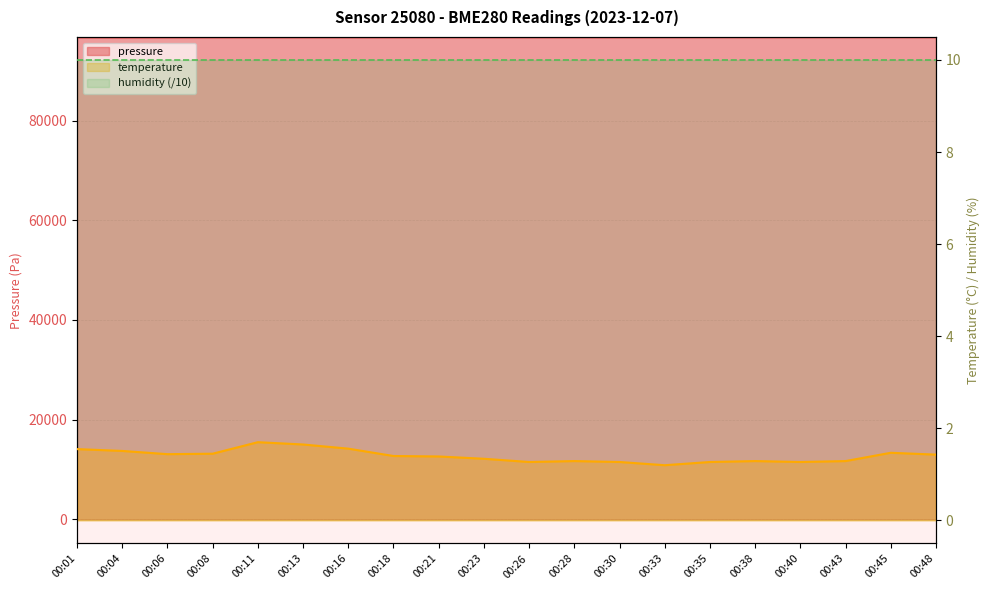

List the labels in order of pressure value, largest first.

00:43, 00:45, 00:48, 00:35, 00:38, 00:40, 00:33, 00:21, 00:28, 00:26, 00:30, 00:23, 00:18, 00:16, 00:11, 00:01, 00:13, 00:06, 00:08, 00:04